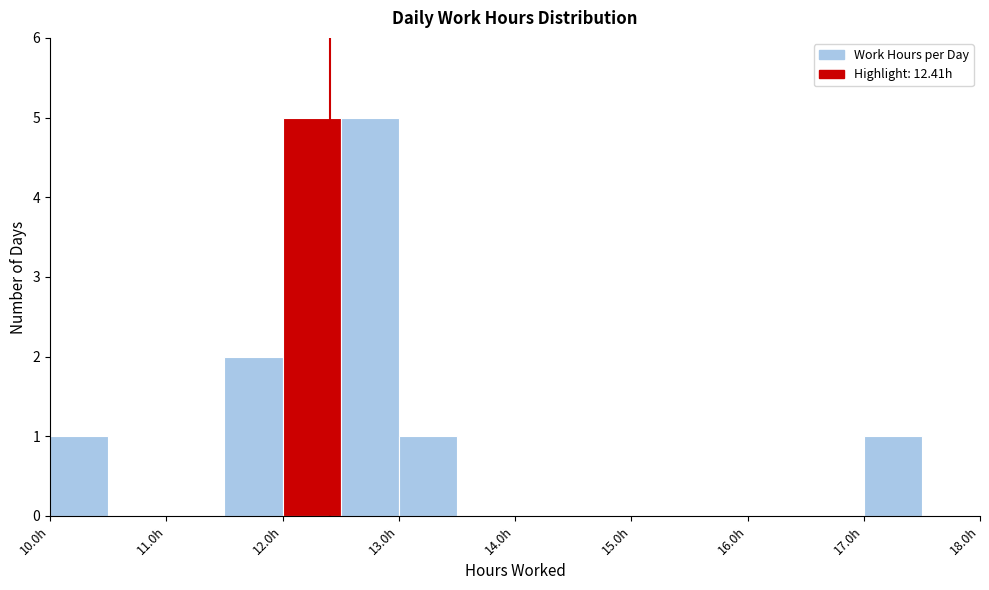

Reading left to right, transcribe this chart: for each bar, give the range it covers on the x-axis and its height. The values are not printed on the chart, so give them approximately, as read against the axis.

10.0 to 10.5: 1
10.5 to 11.0: 0
11.0 to 11.5: 0
11.5 to 12.0: 2
12.0 to 12.5: 5
12.5 to 13.0: 5
13.0 to 13.5: 1
13.5 to 14.0: 0
14.0 to 14.5: 0
14.5 to 15.0: 0
15.0 to 15.5: 0
15.5 to 16.0: 0
16.0 to 16.5: 0
16.5 to 17.0: 0
17.0 to 17.5: 1
17.5 to 18.0: 0